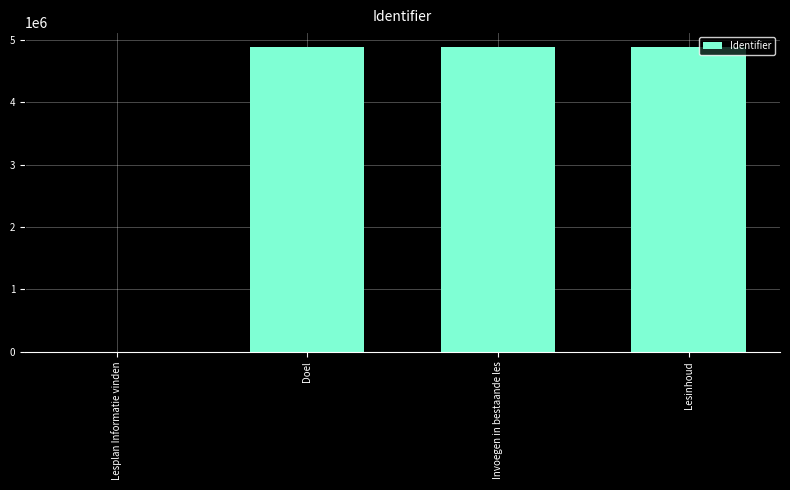

True or false: the data shows 0 at Lesplan Informatie vinden.

True